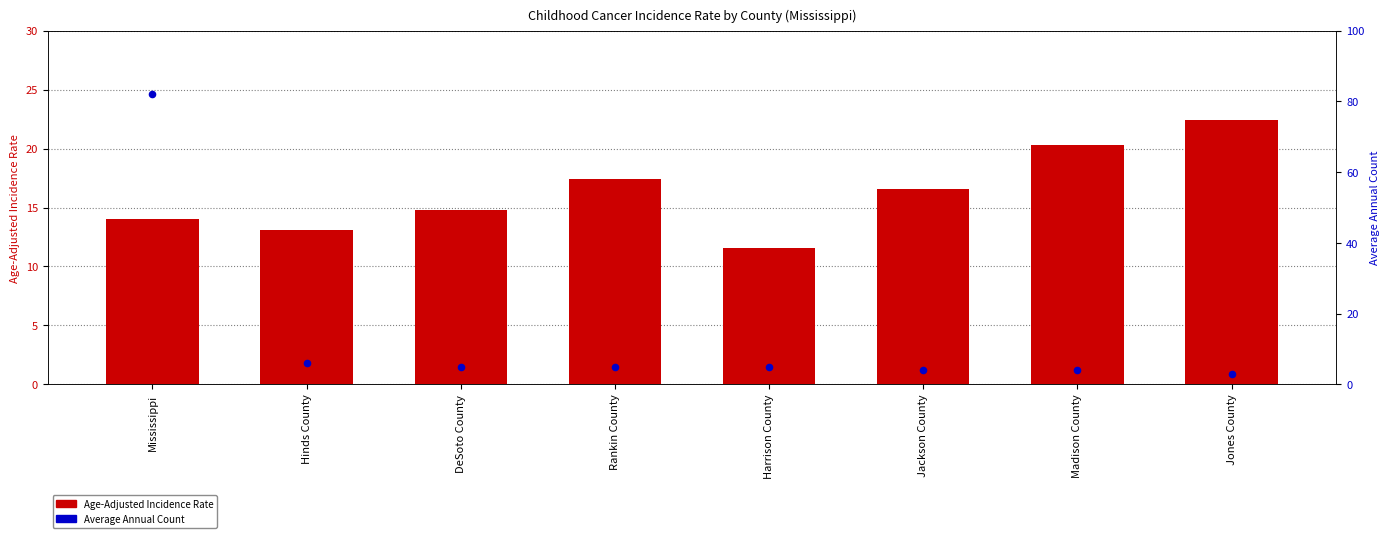

At how many categories does at least one series exceed 38?

1